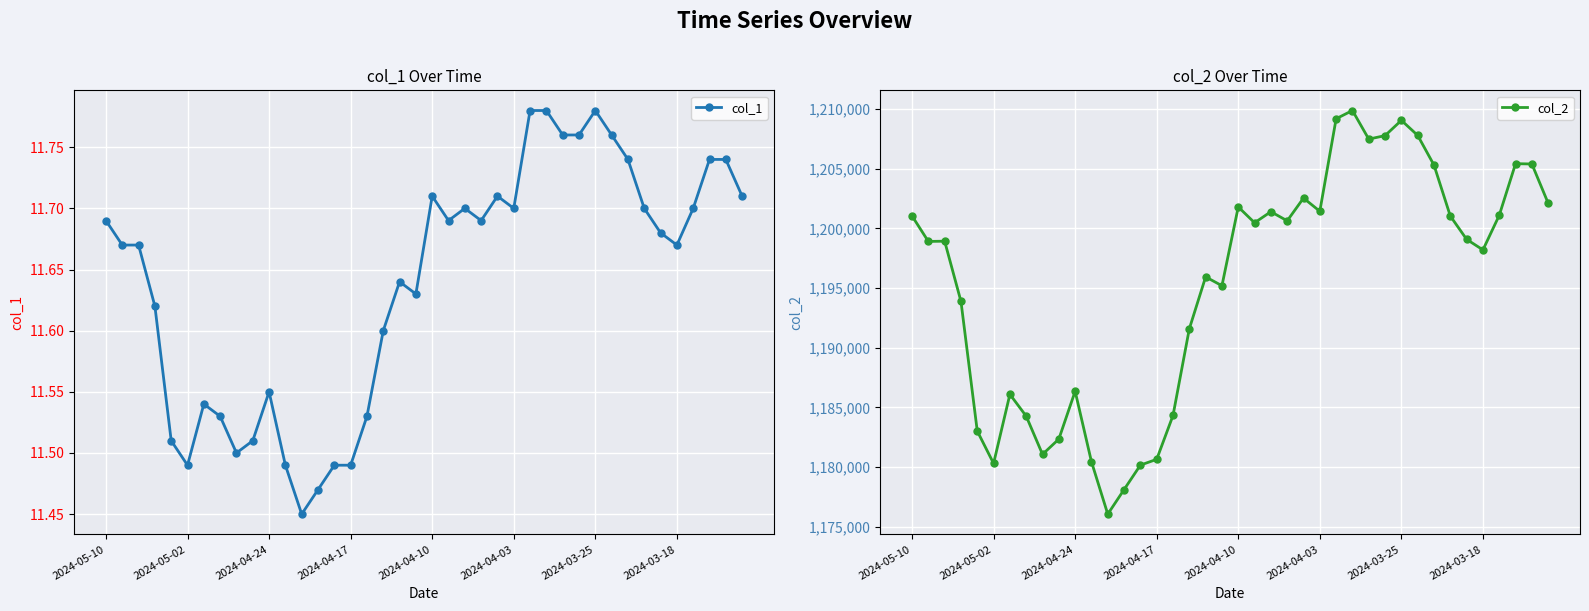

True or false: col_1 has more than 0 points higher than both neighbors.

True